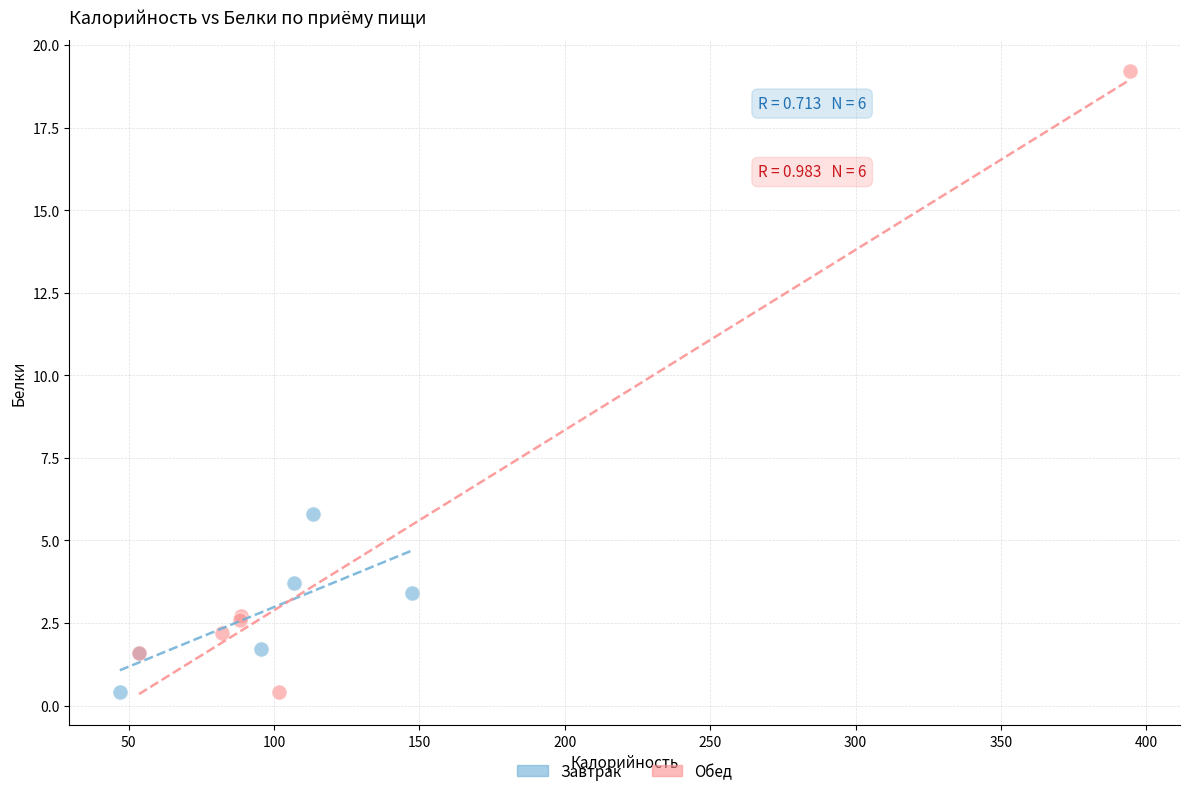

What are all the series names shown in the legend?

Завтрак, Обед